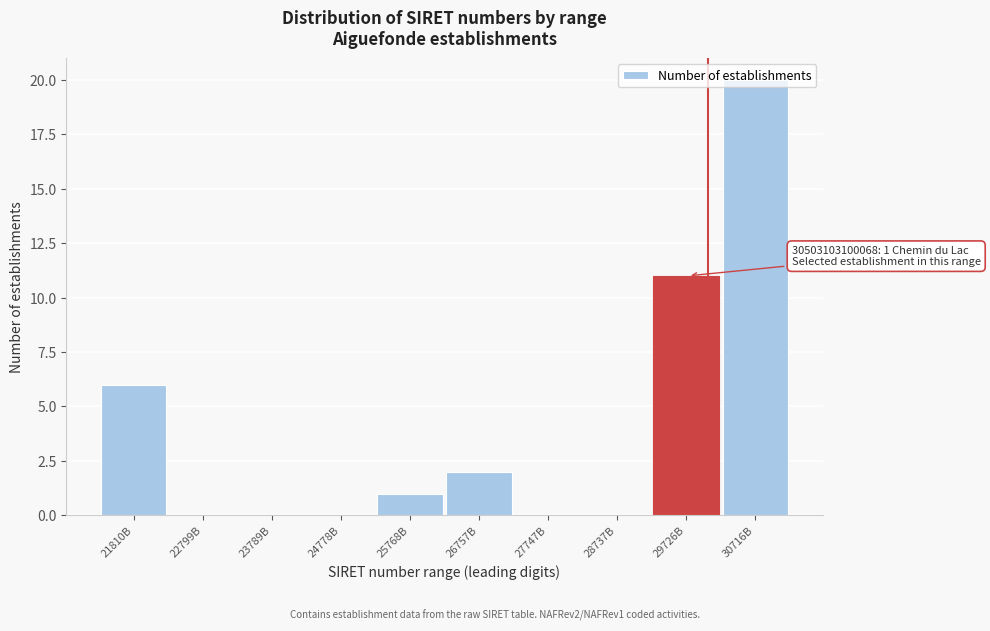

At which label is the value closest to 10?

29726B